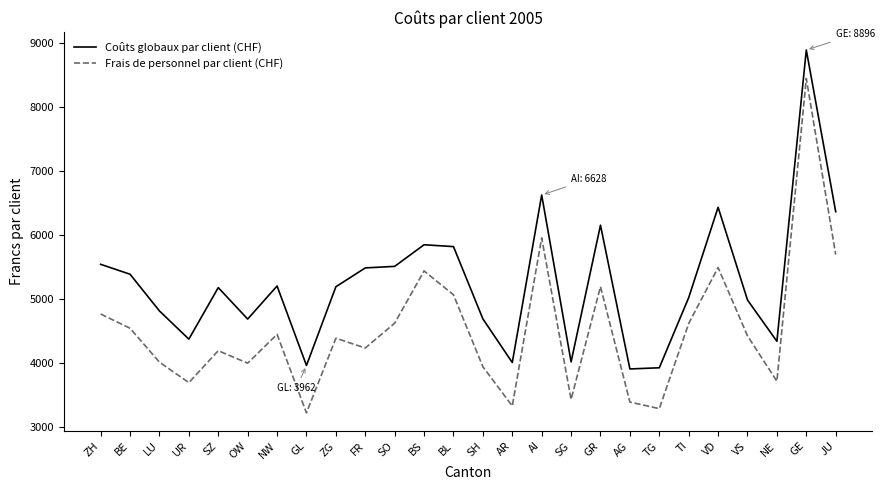

What is the minimum value for Coûts globaux par client (CHF)?

3908